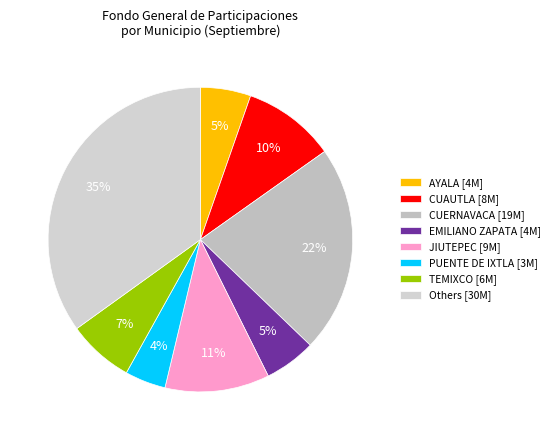

Count the number of slices in the pie.

8